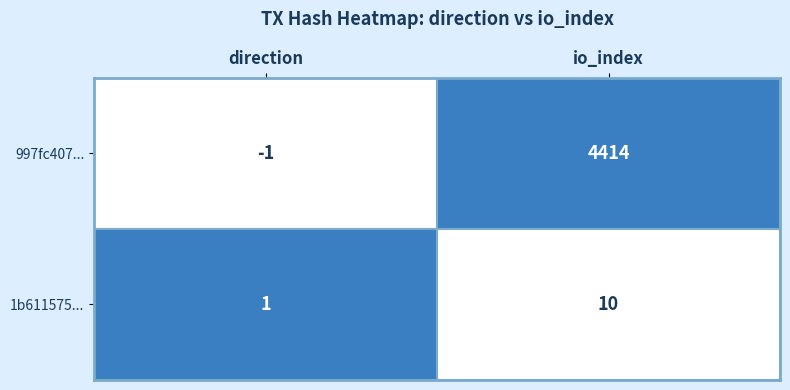

The 997fc407... series shows -1 at direction. True or false?

True